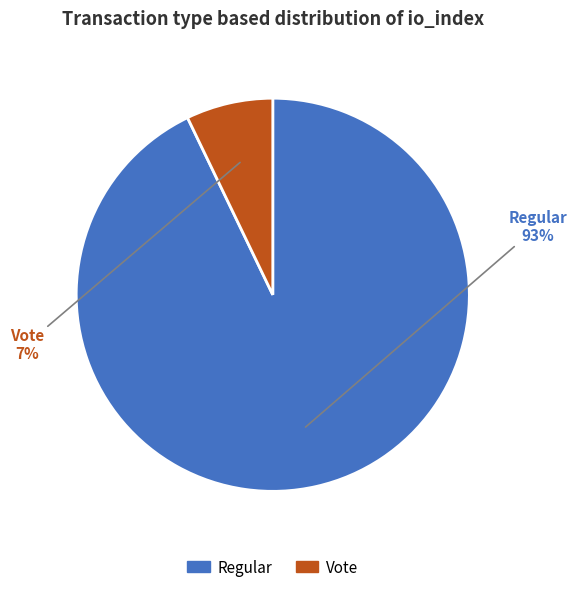

Do Vote and Regular together represent more than half of the pie?

Yes